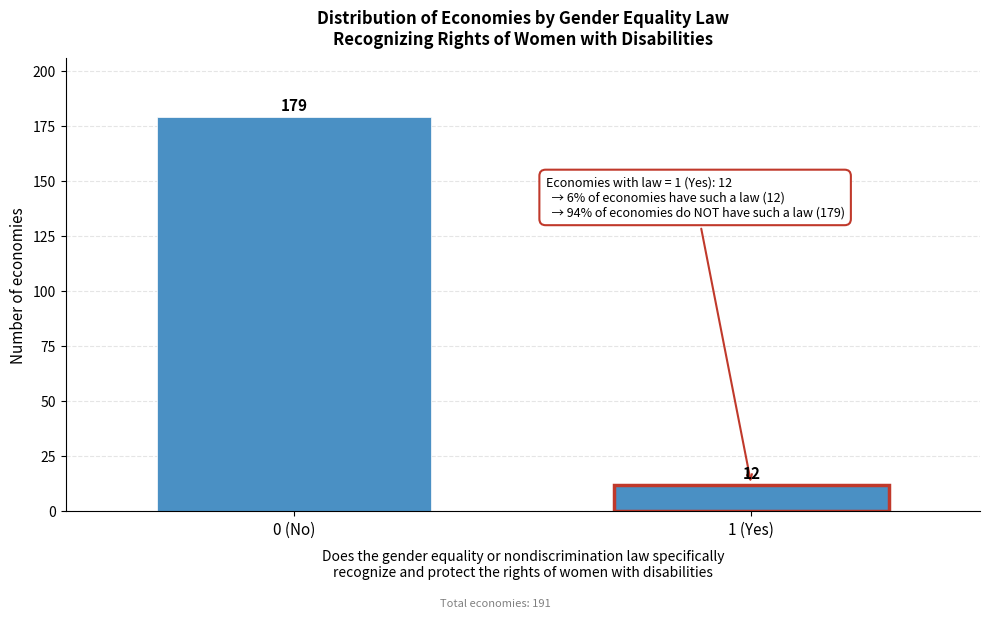

Reading left to right, what are all the values shown in this chart?

0 (No)=179	1 (Yes)=12